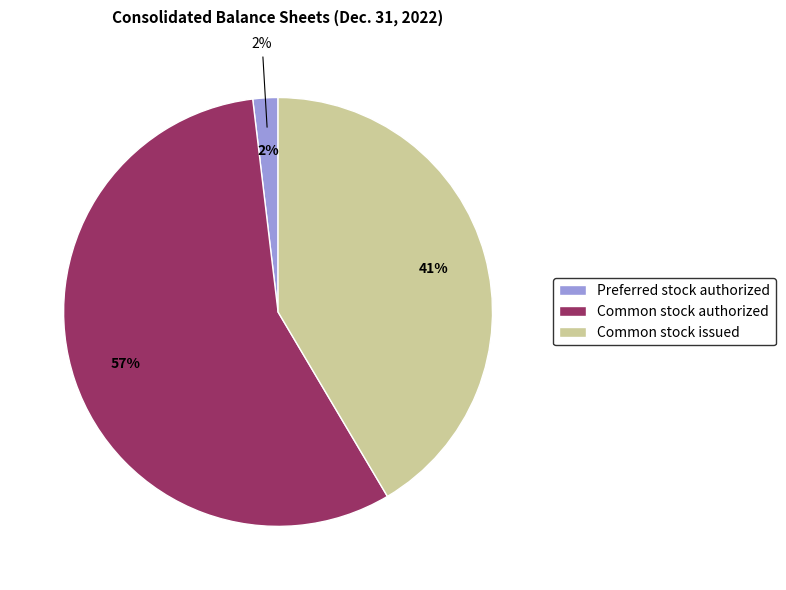

Is the sum of Common stock authorized and Common stock issued greater than half?

Yes